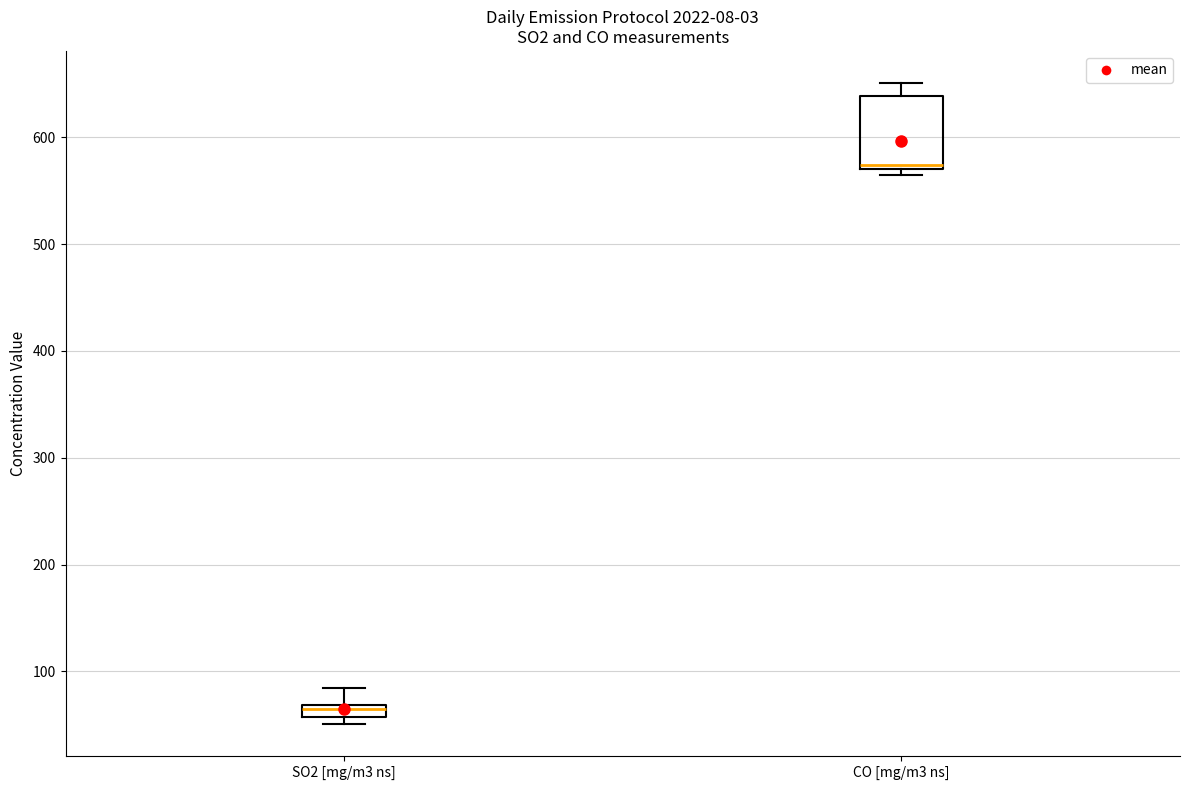

Where is the lower edge of the box for SO2 [mg/m3 ns] on the y-axis? The values are not printed on the chart, so give them approximately, as read against the axis.

60